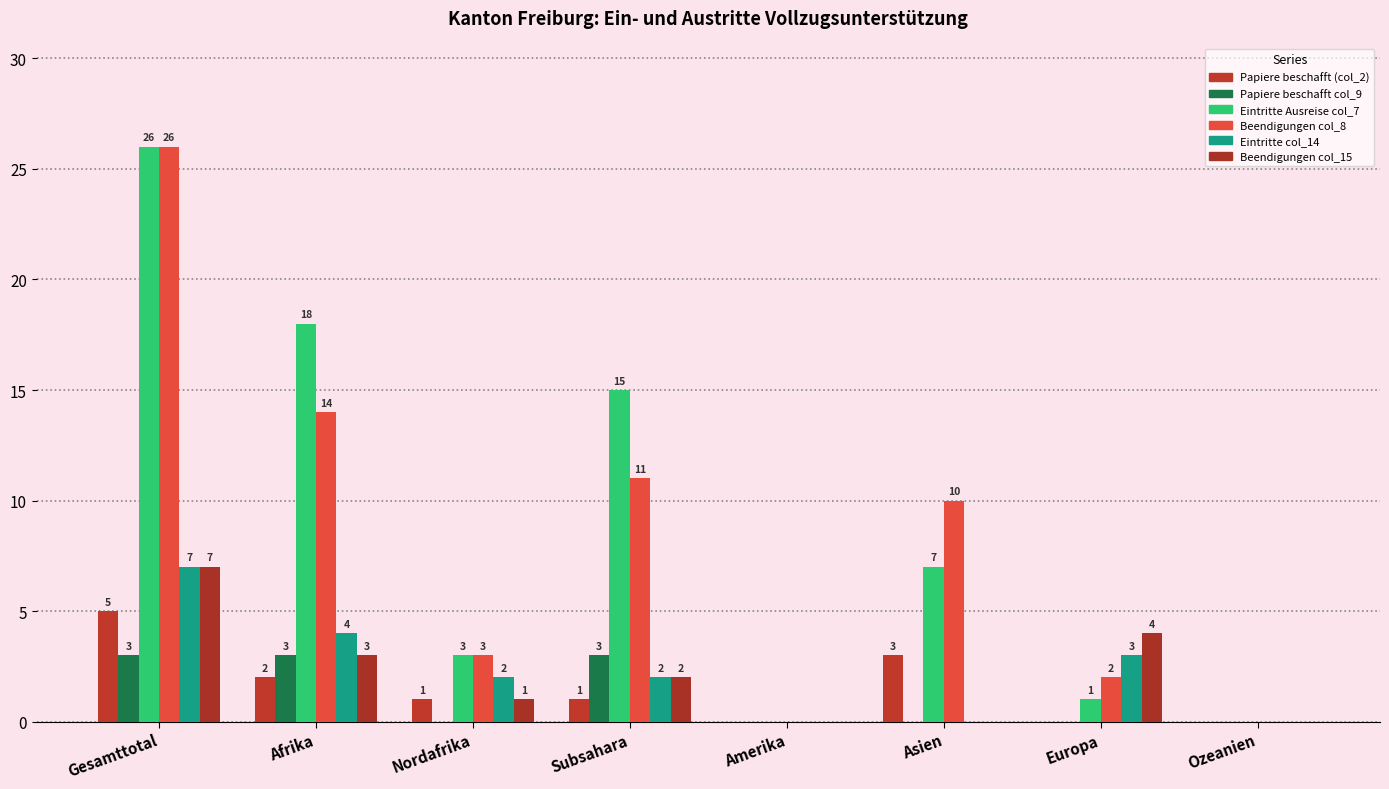

Between Gesamttotal and Europa, which series saw the biggest shift?

Eintritte Ausreise col_7